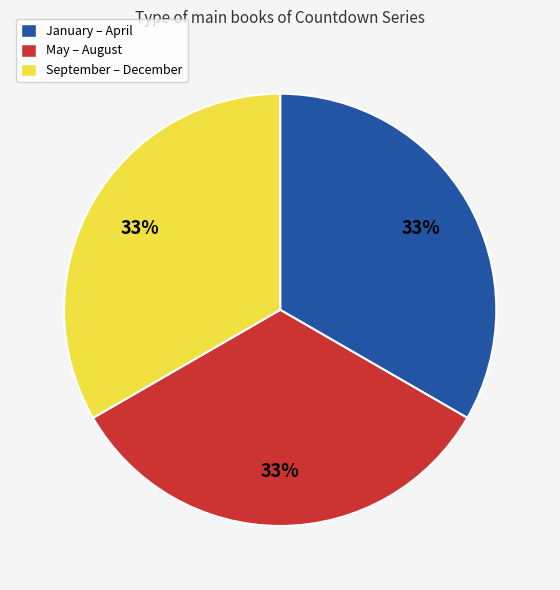

To the nearest percent, what is the combined percentage of January – April and May – August?

67%